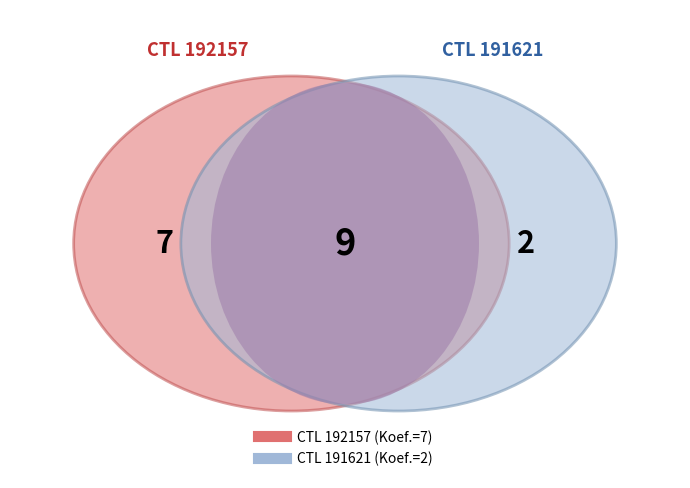

Which has a higher value, 192157 or 191621?

192157